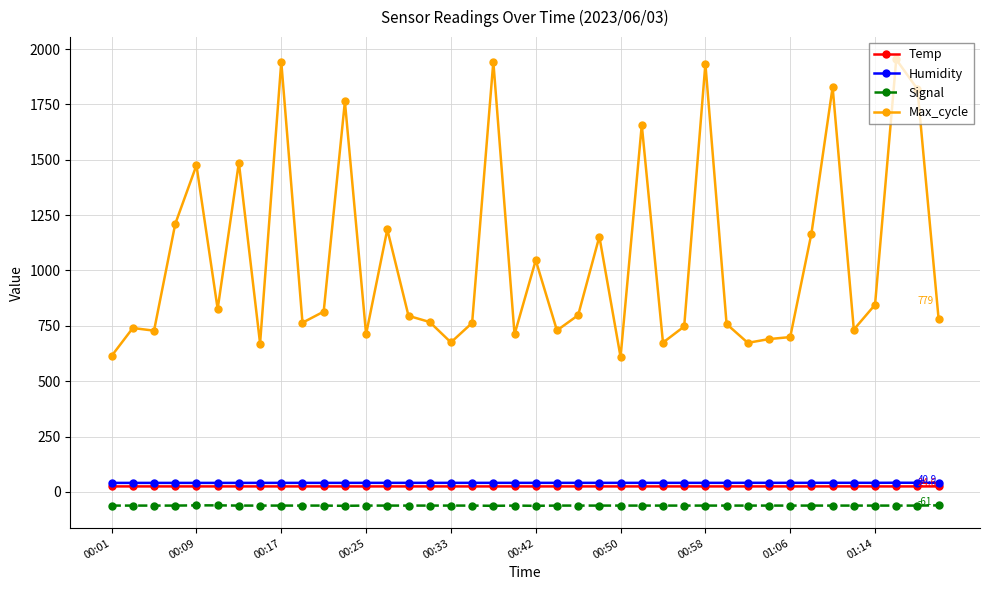

Count the Signal values in the range -62 to -61.

37